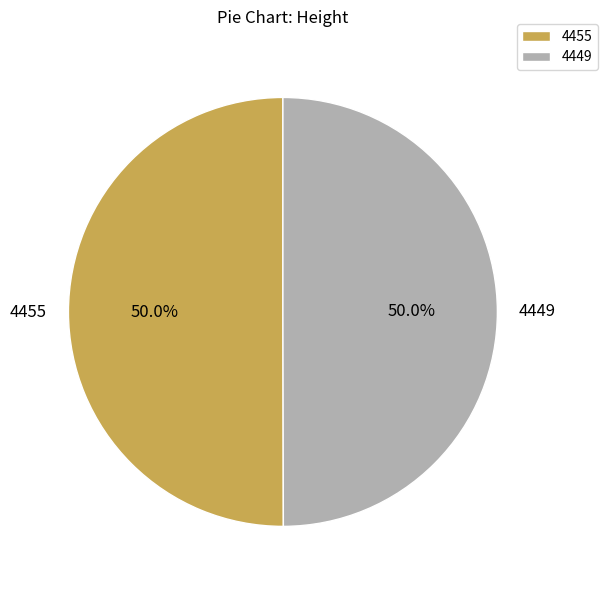

Is the sum of 4449 and 4455 greater than half?

Yes